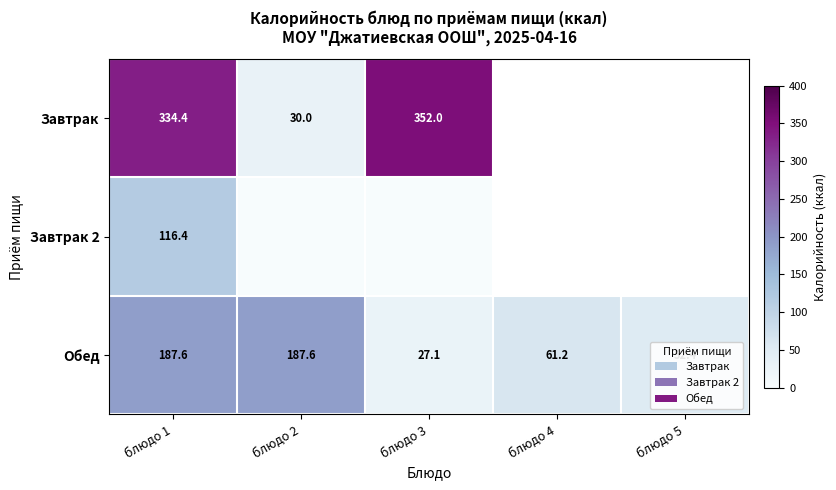

Is the value of Обед at блюдо 1 greater than the value of Завтрак 2 at блюдо 1?

Yes